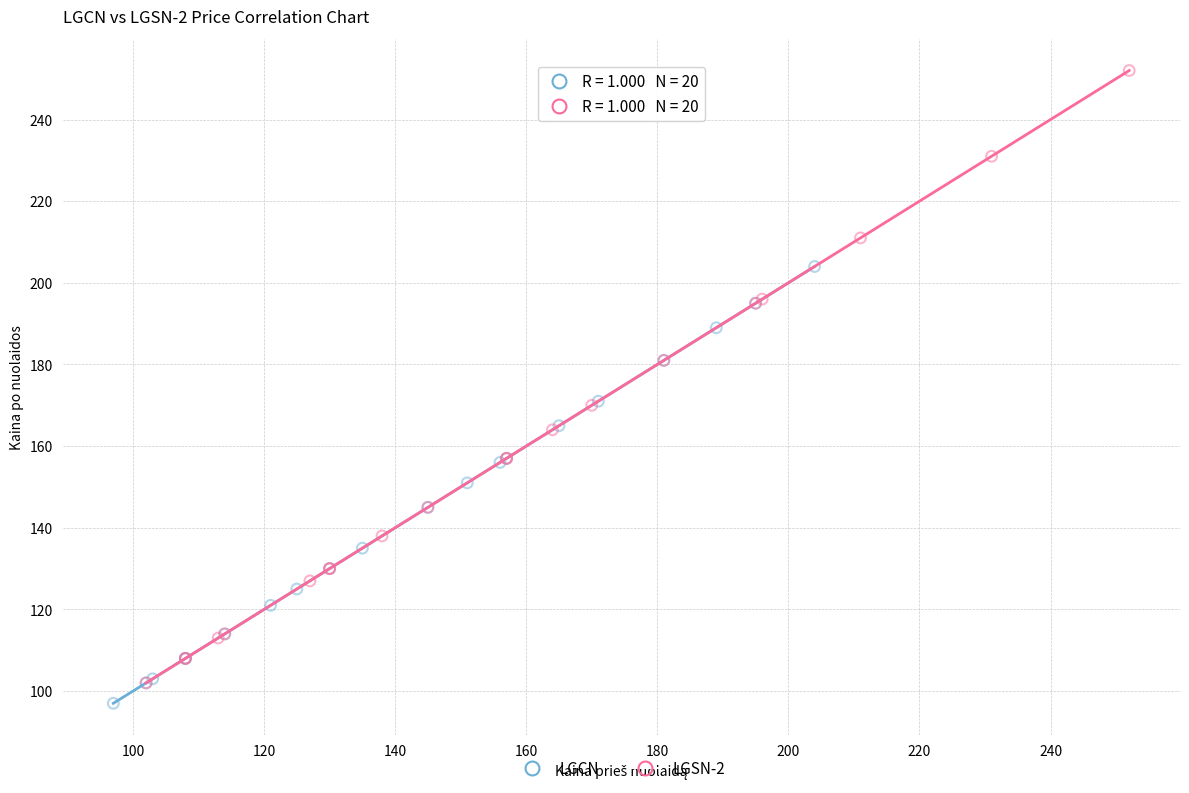

Which series has the widest spread of Y values?

LGSN-2